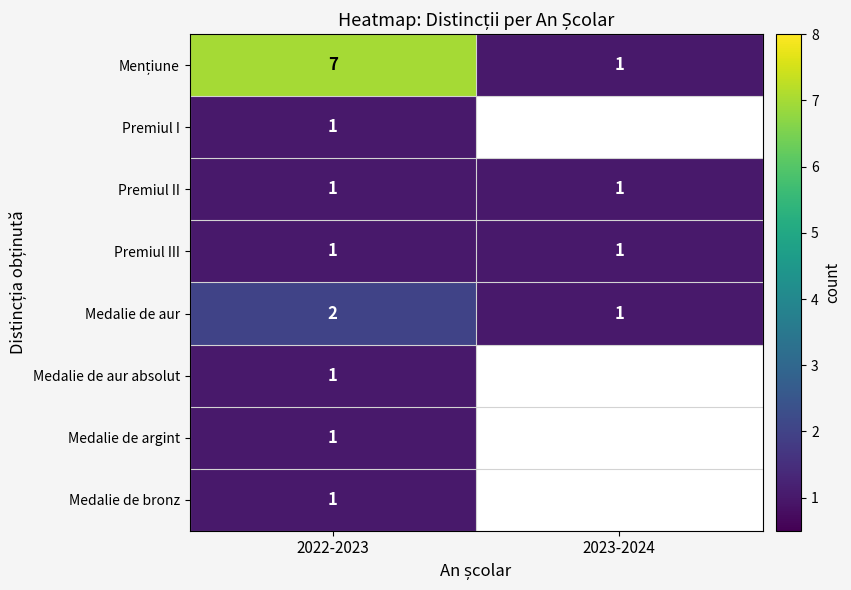

What is the spread (max minus min) of values at 2022-2023?

6